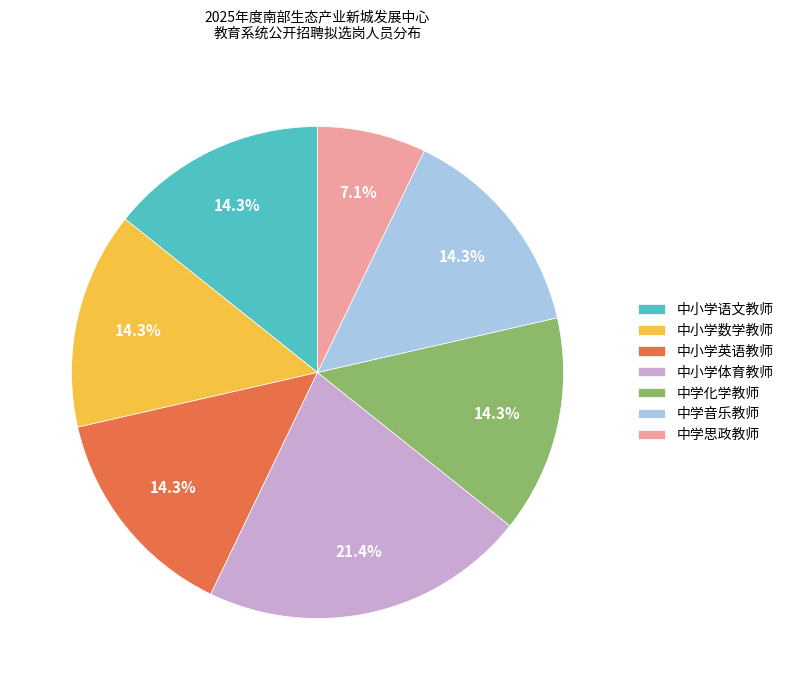

To the nearest percent, what portion does 中小学体育教师 represent?

21%